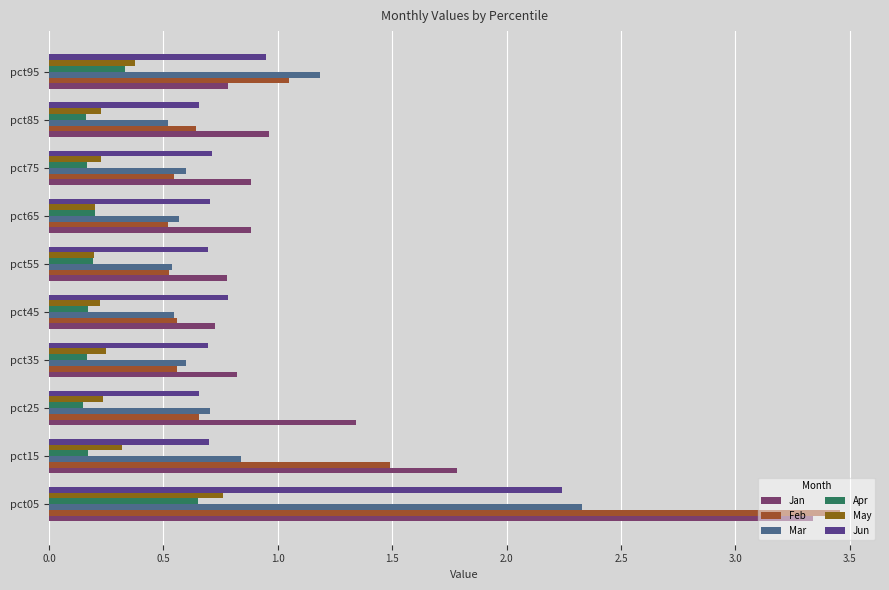

Which series has the largest range (max minus min)?

Feb